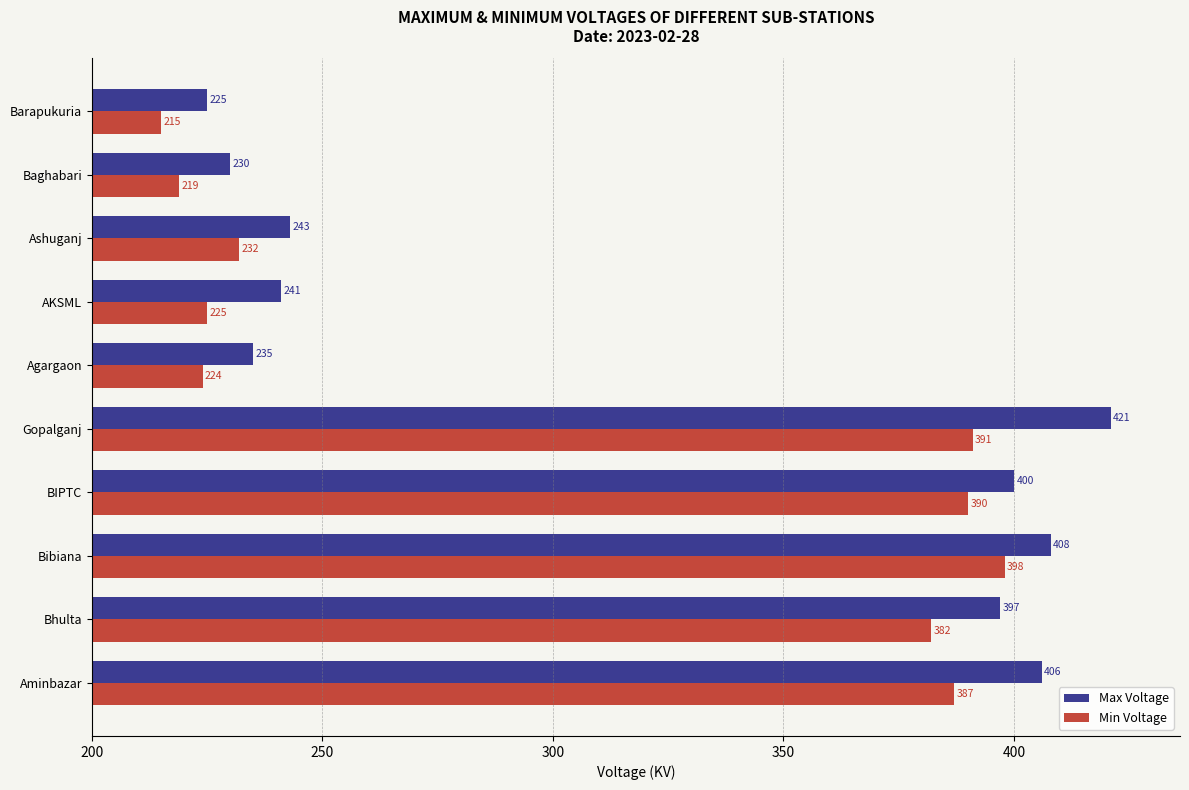

Which series changed the most between Aminbazar and Bibiana?

Min Voltage